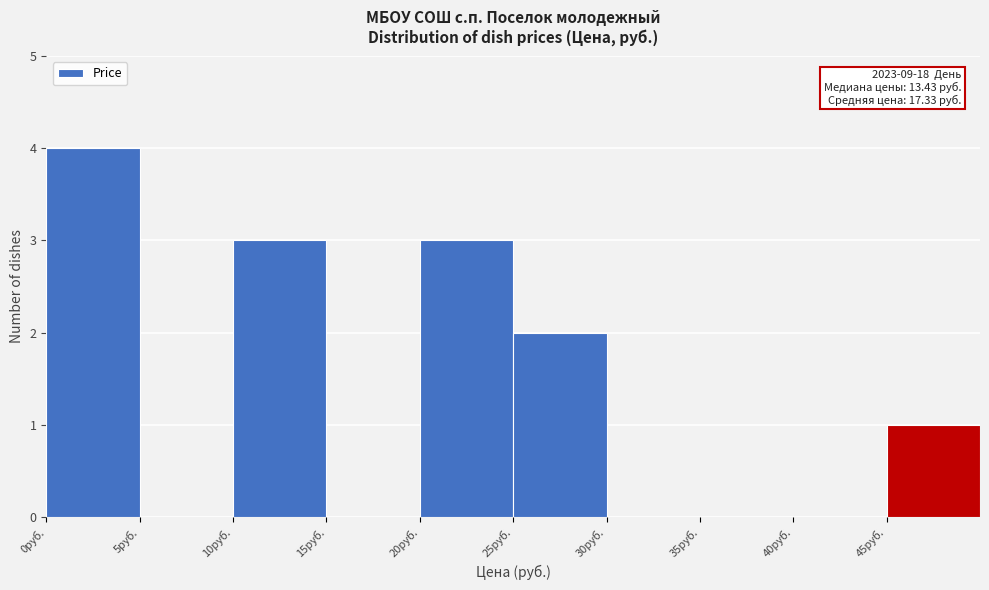

Over which range of the x-axis is the bar tallest?

0 to 5